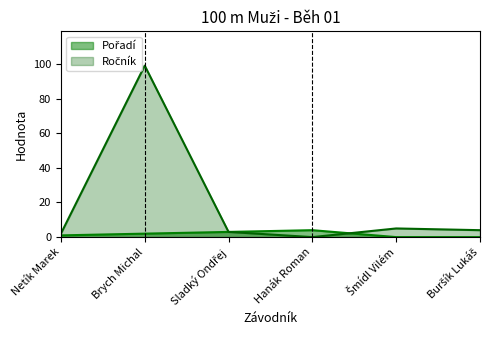

What is the sum of the Ročník values at Hanák Roman and Sladký Ondřej?

3